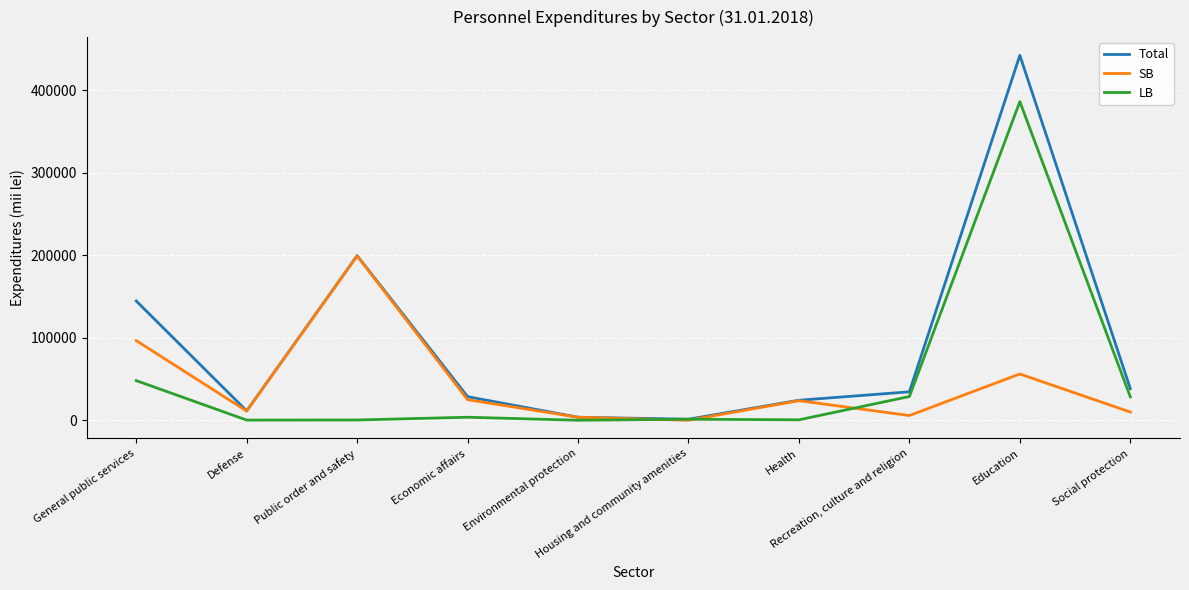

How many lines are shown in the chart?

3